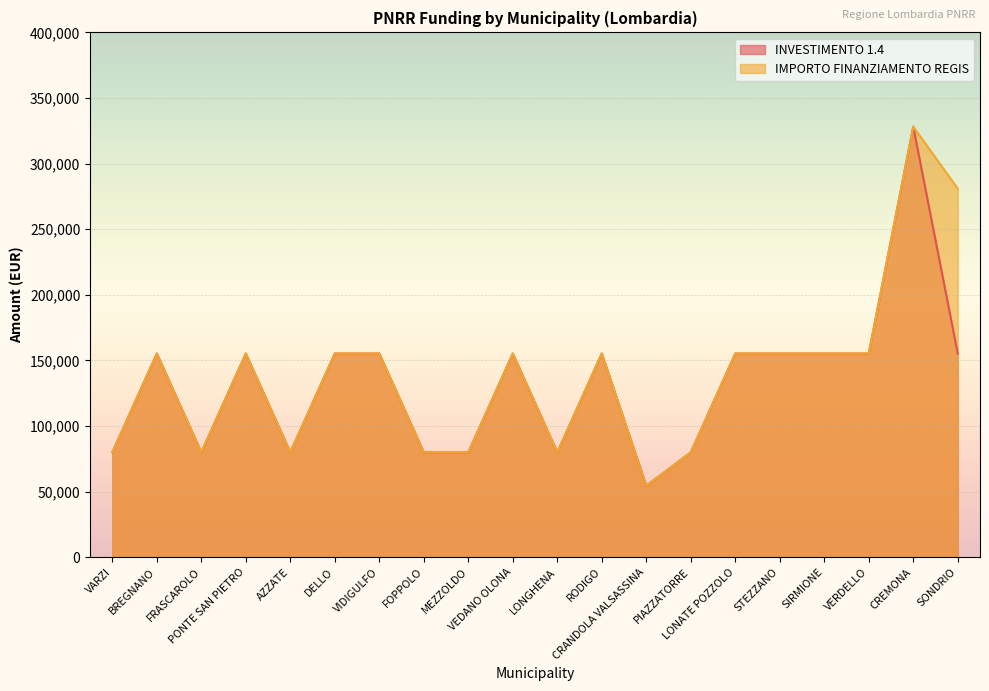

What is the sum of the INVESTIMENTO 1.4 values at MEZZOLDO and PONTE SAN PIETRO?

235156